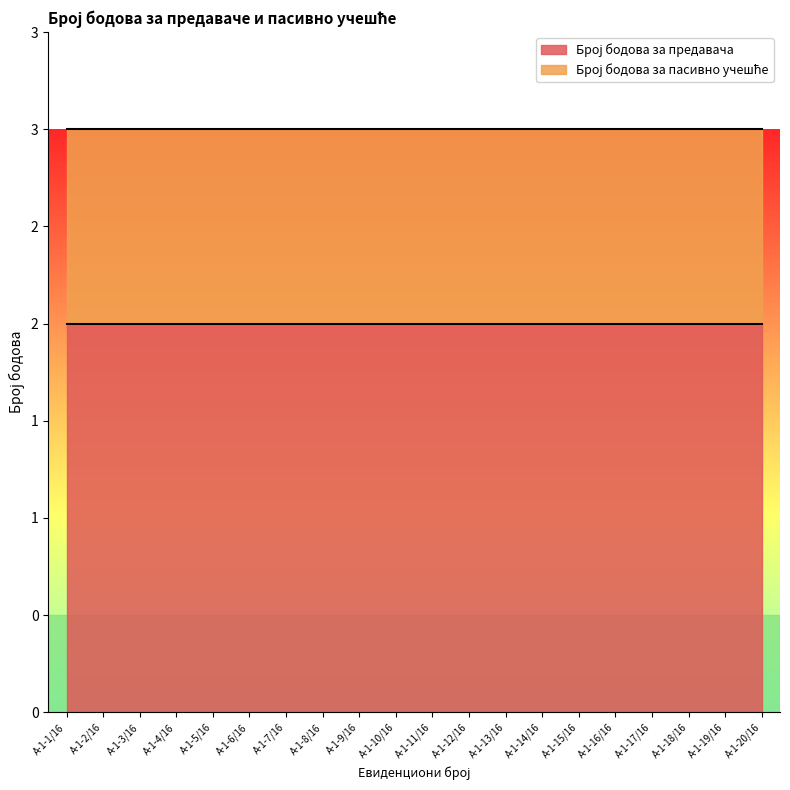

The Број бодова за пасивно учешће series shows 1 at А-1-13/16. True or false?

True